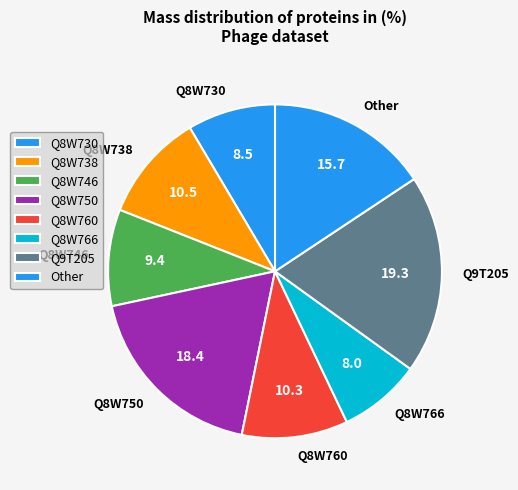

Is there any slice that represents more than half of the pie?

No